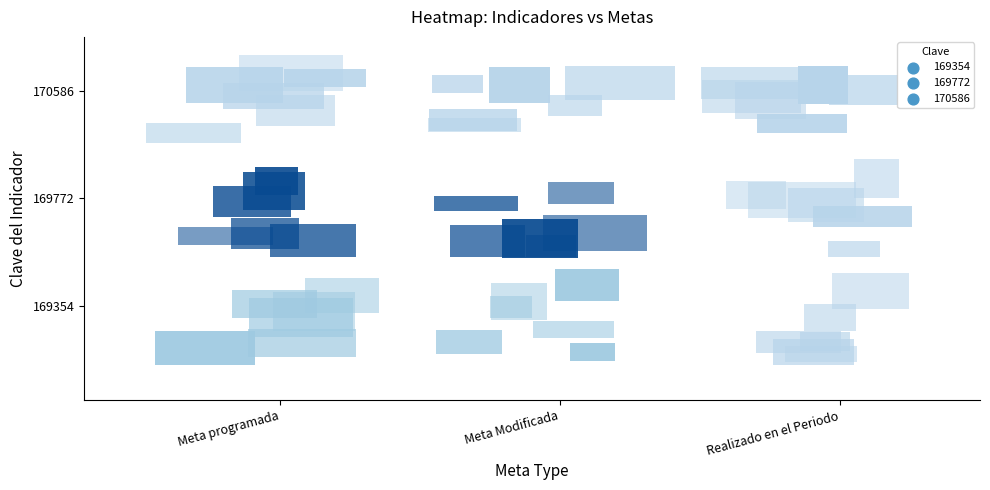

Read the 169354 value at Meta Modificada.

10.9